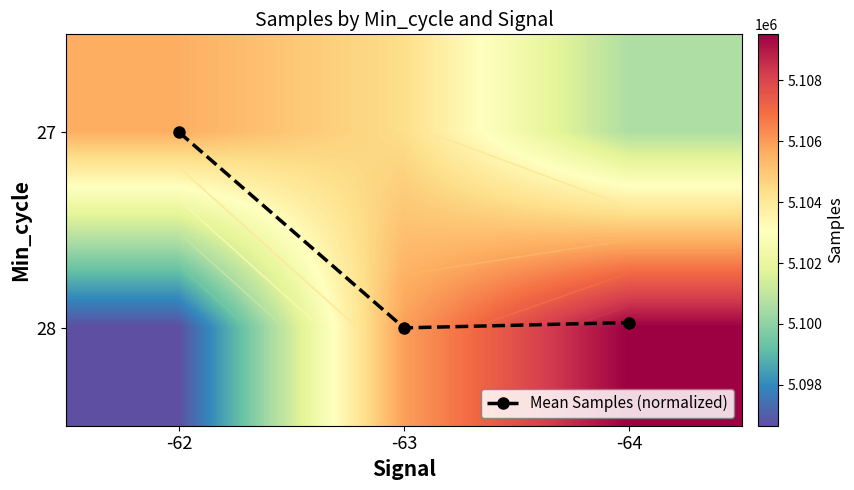

What is the difference between the maximum and minimum values in the Mean Samples (normalized) series?

1.0